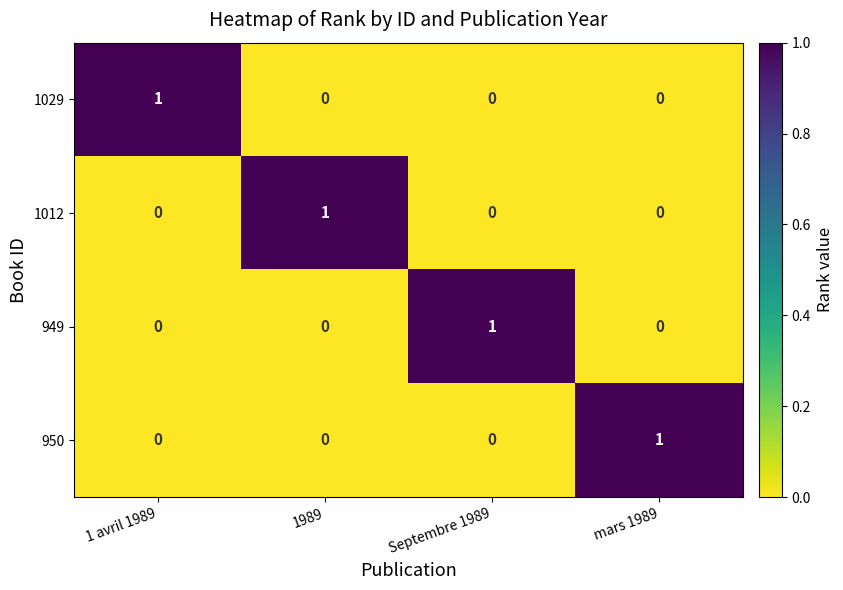

Count the 1012 values in the range 0 to 1.

4